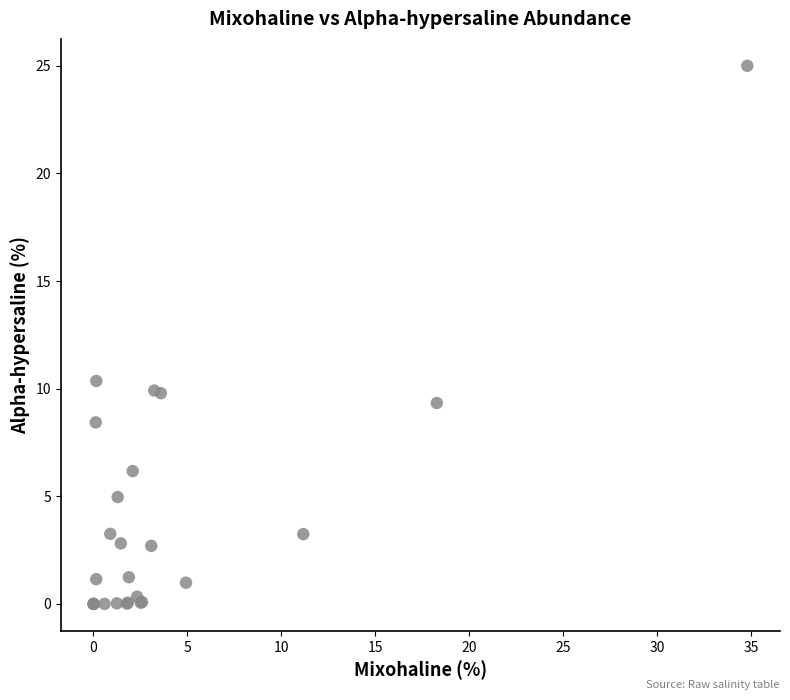

What Y value in the scatter plot is closest to 12?

10.4